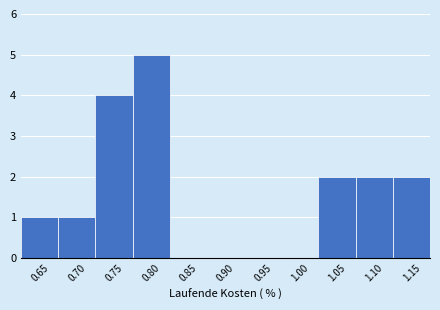

Reading left to right, extract all data points from this chart.

0.65=1	0.70=1	0.75=4	0.80=5	0.85=0	0.90=0	0.95=0	1.00=0	1.05=2	1.10=2	1.15=2